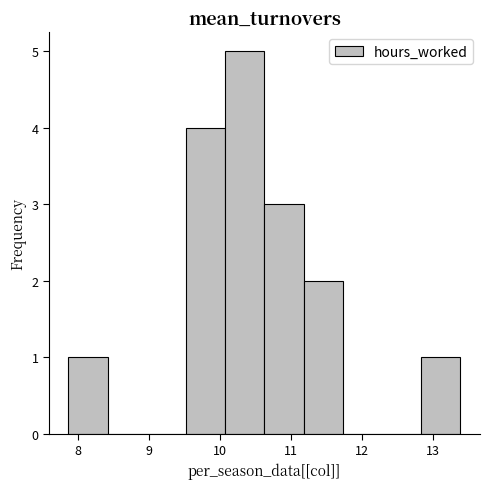

Reading left to right, transcribe this chart: for each bar, give the range it covers on the x-axis and its height. Neither the bar edges nor the heights are printed on the chart, so give them approximately, as read against the axes.

7.9 to 8.4: 1
8.4 to 9.0: 0
9.0 to 9.5: 0
9.5 to 10.1: 4
10.1 to 10.6: 5
10.6 to 11.2: 3
11.2 to 11.7: 2
11.7 to 12.3: 0
12.3 to 12.8: 0
12.8 to 13.4: 1